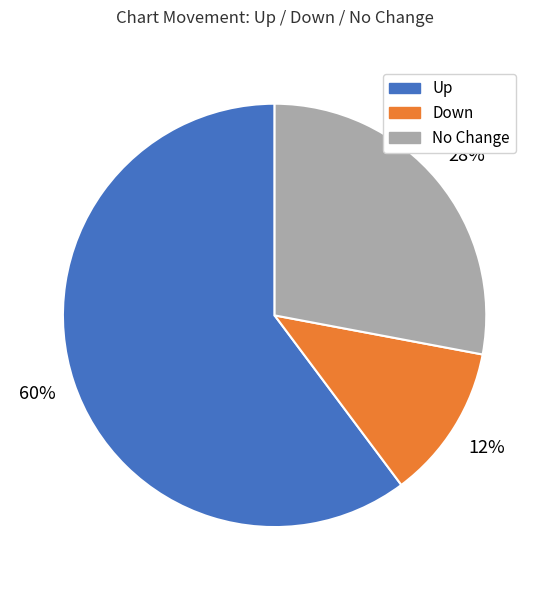

Between No Change and Down, which is larger?

No Change